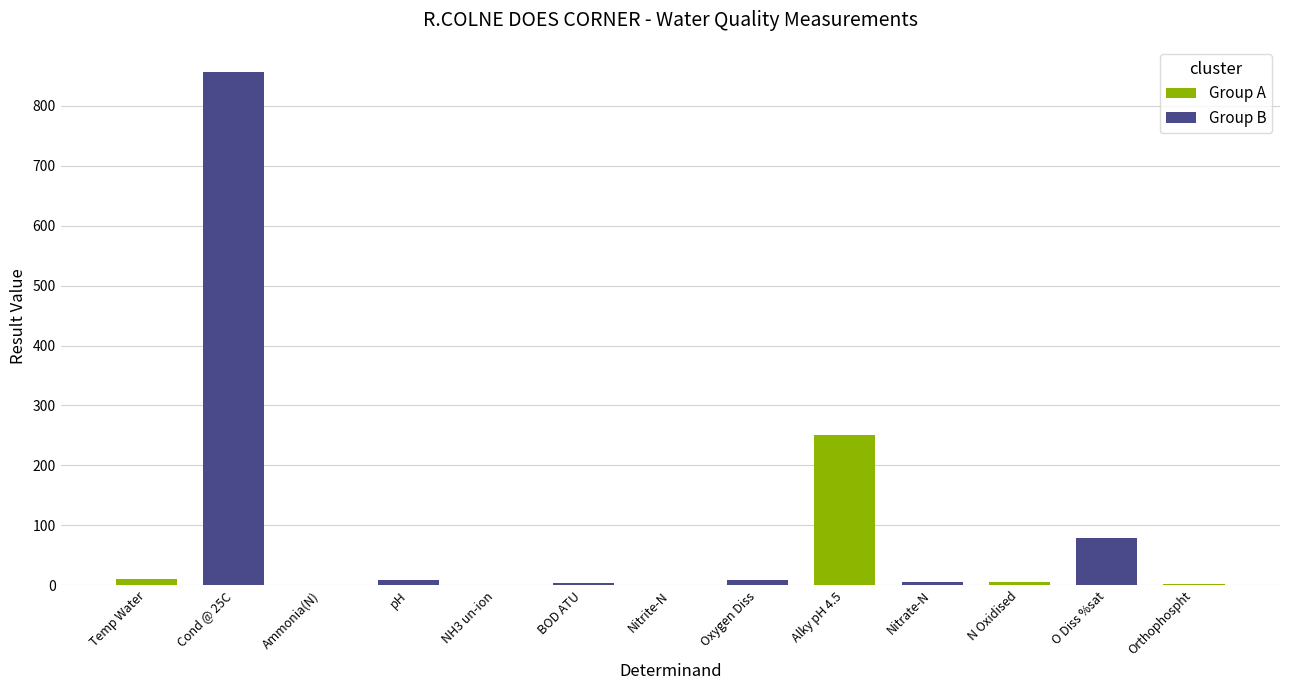

Reading left to right, list all the values displayed in this chart.

Temp Water=10.9	Cond @ 25C=856.0	Ammonia(N)=0.8	pH=7.8	NH3 un-ion=0.0	BOD ATU=3.6	Nitrite-N=0.1	Oxygen Diss=8.6	Alky pH 4.5=250.0	Nitrate-N=5.8	N Oxidised=5.9	O Diss %sat=77.8	Orthophospht=1.0